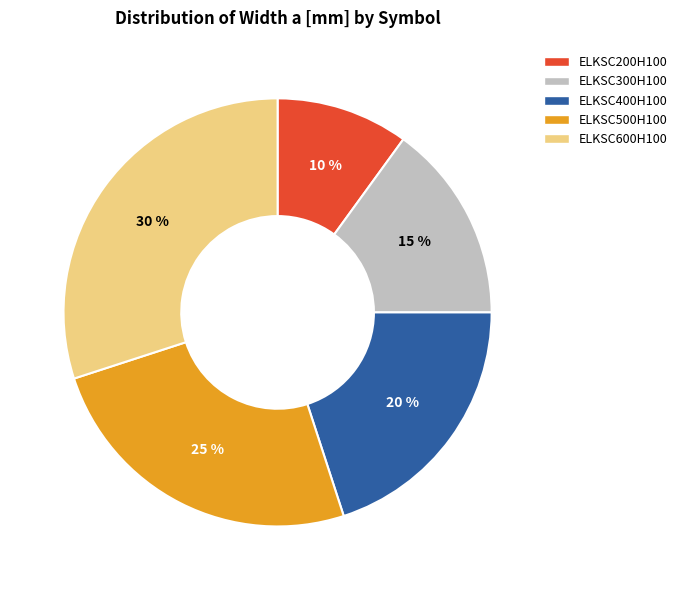

Is ELKSC400H100 the majority of the pie?

No